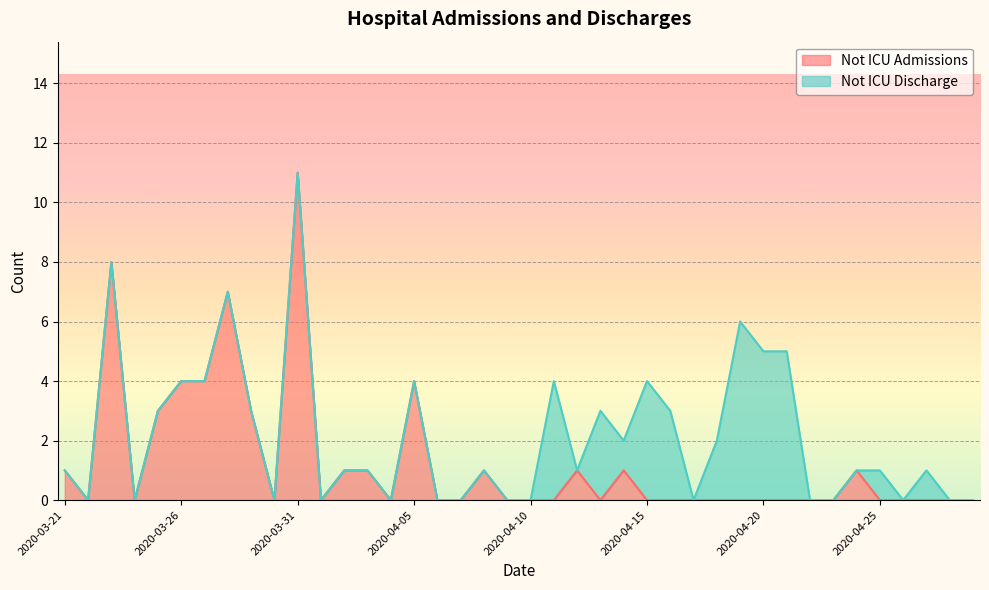

What is the difference between the maximum and minimum values?

11